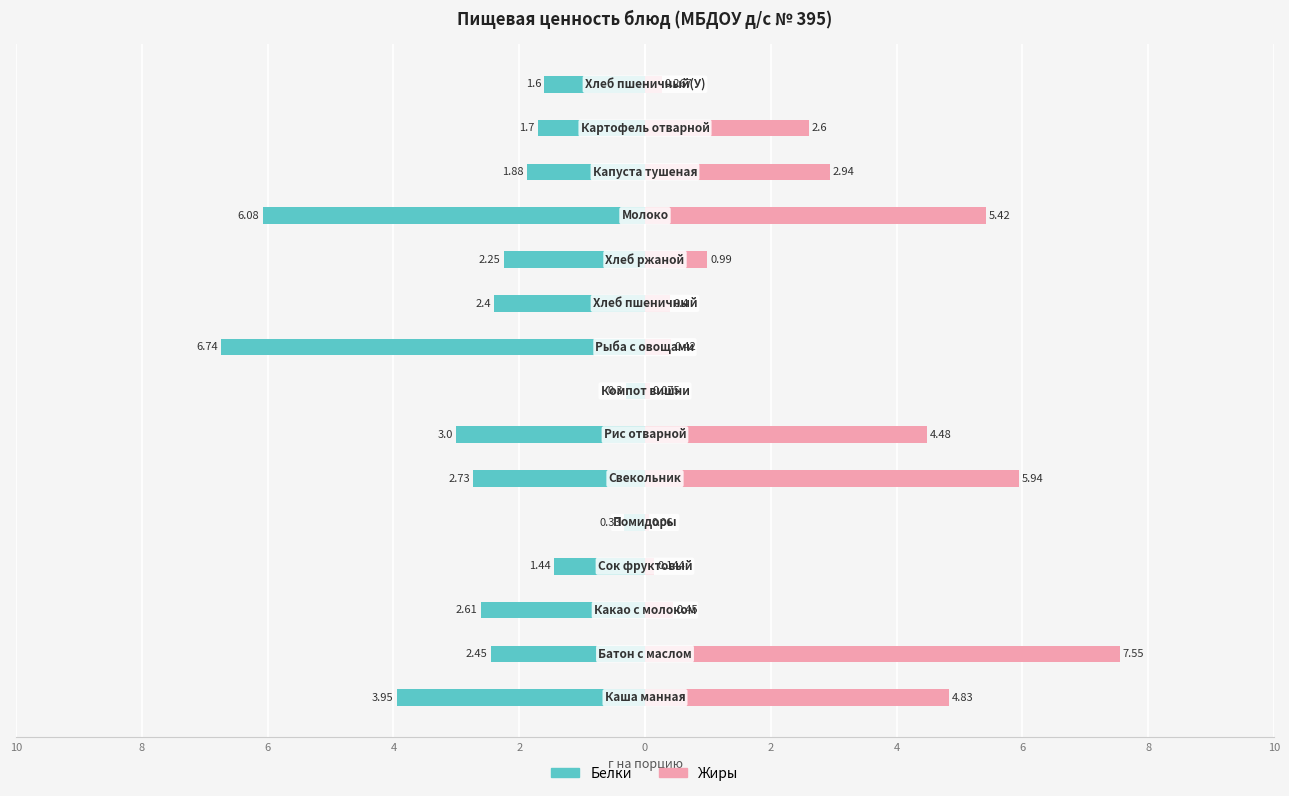

Are the bars horizontal?

Yes